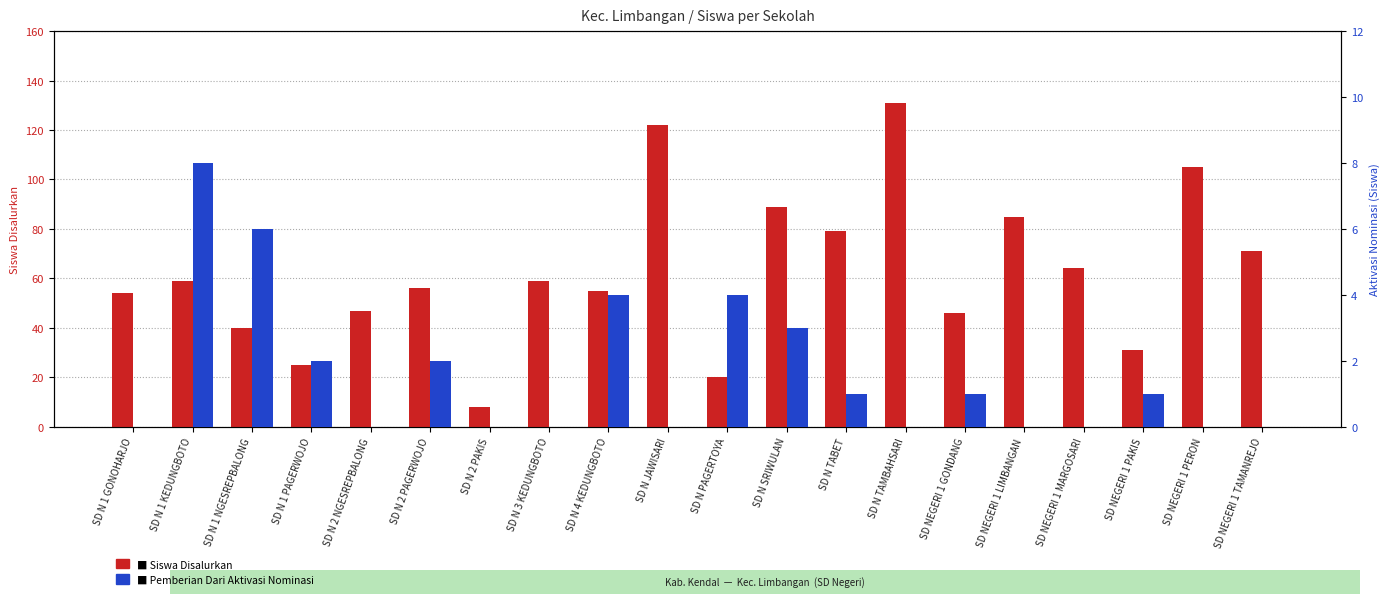

Which category has the lowest value in the Pemberian Dari Aktivasi Nominasi (Siswa) series?

SD N 1 GONOHARJO